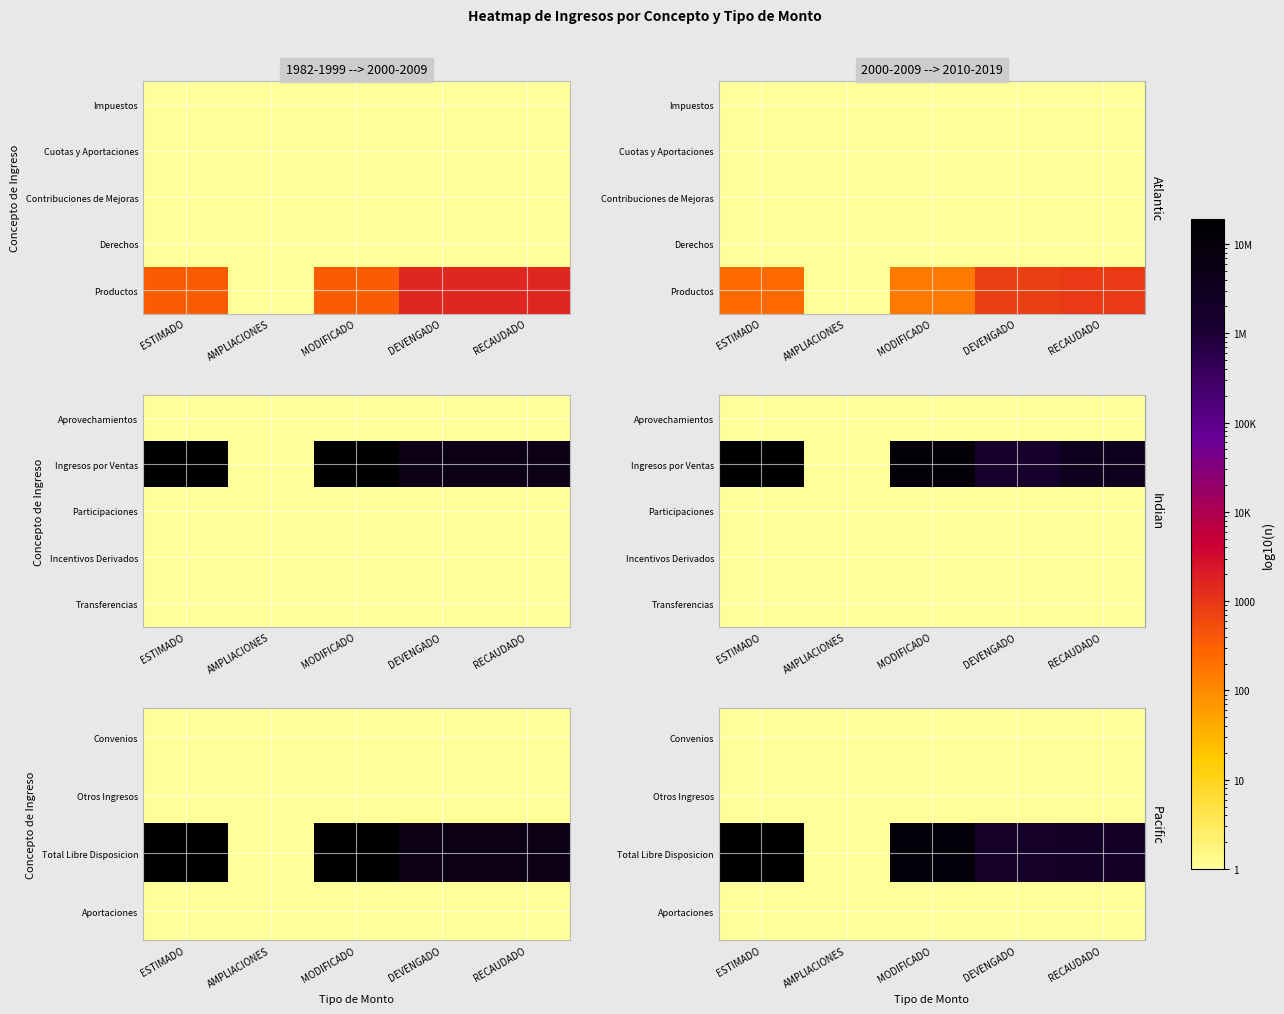

The Otros Ingresos series shows 1.6 at AMPLIACIONES. True or false?

False